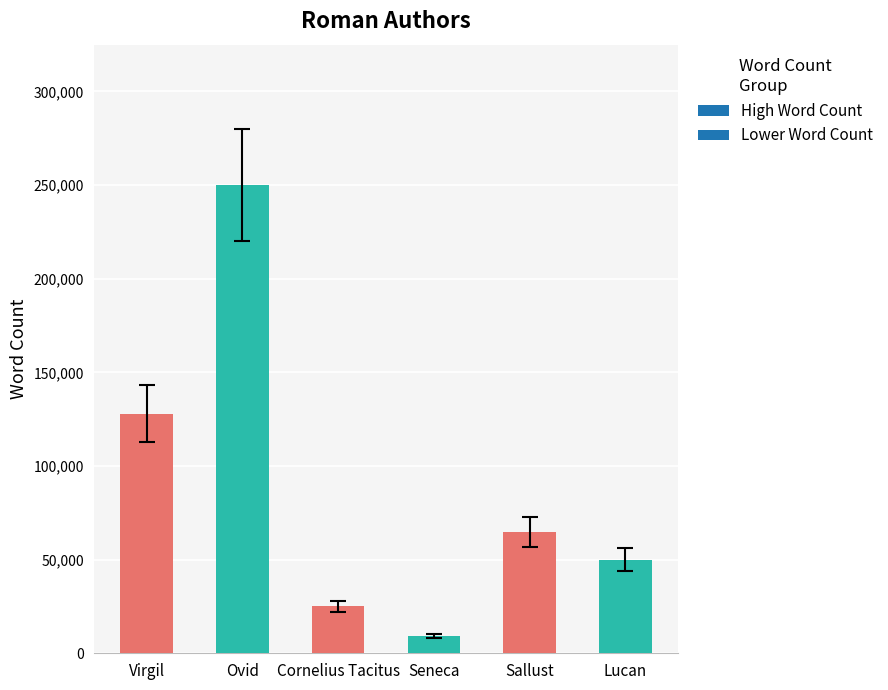

Read the value at Seneca, to the nearest 10.

9250